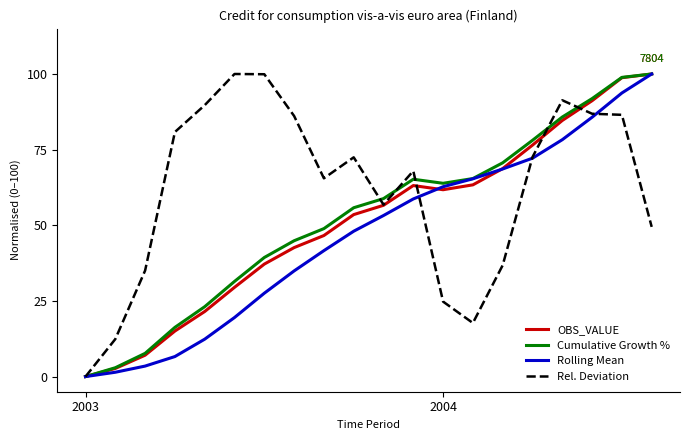

What is the maximum value shown in the chart?

100.0